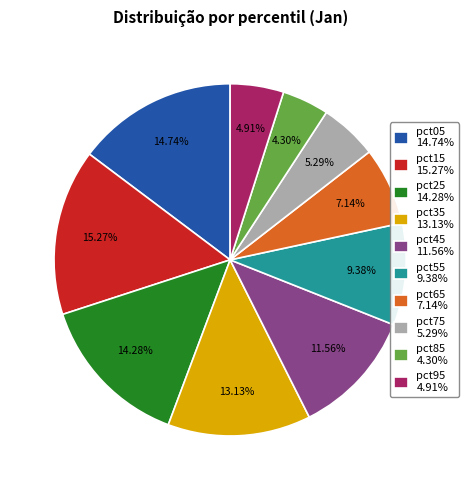

What is the largest slice in the pie chart?

pct15